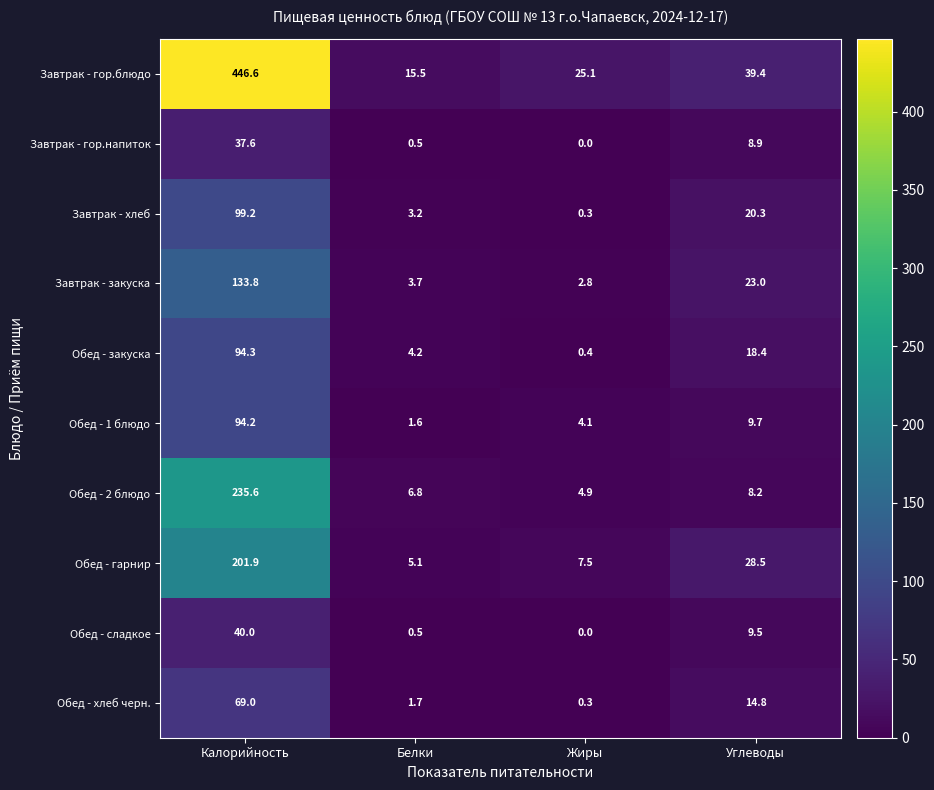

What is the average value of the Завтрак - гор.напиток series?

11.8